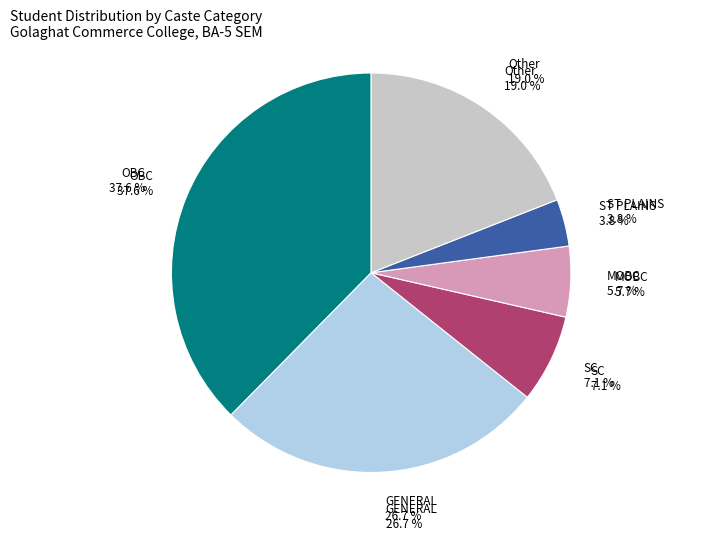

To the nearest percent, what percentage of the pie is OBC?

38%